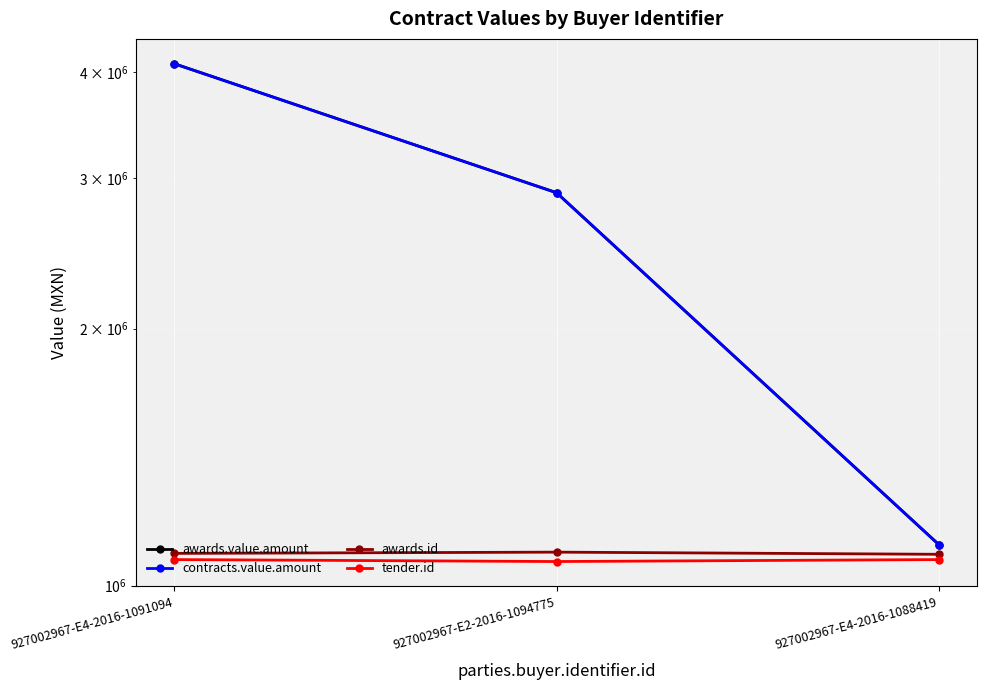

What is the total value across all series at 927002967-E2-2016-1094775?

7934831.2